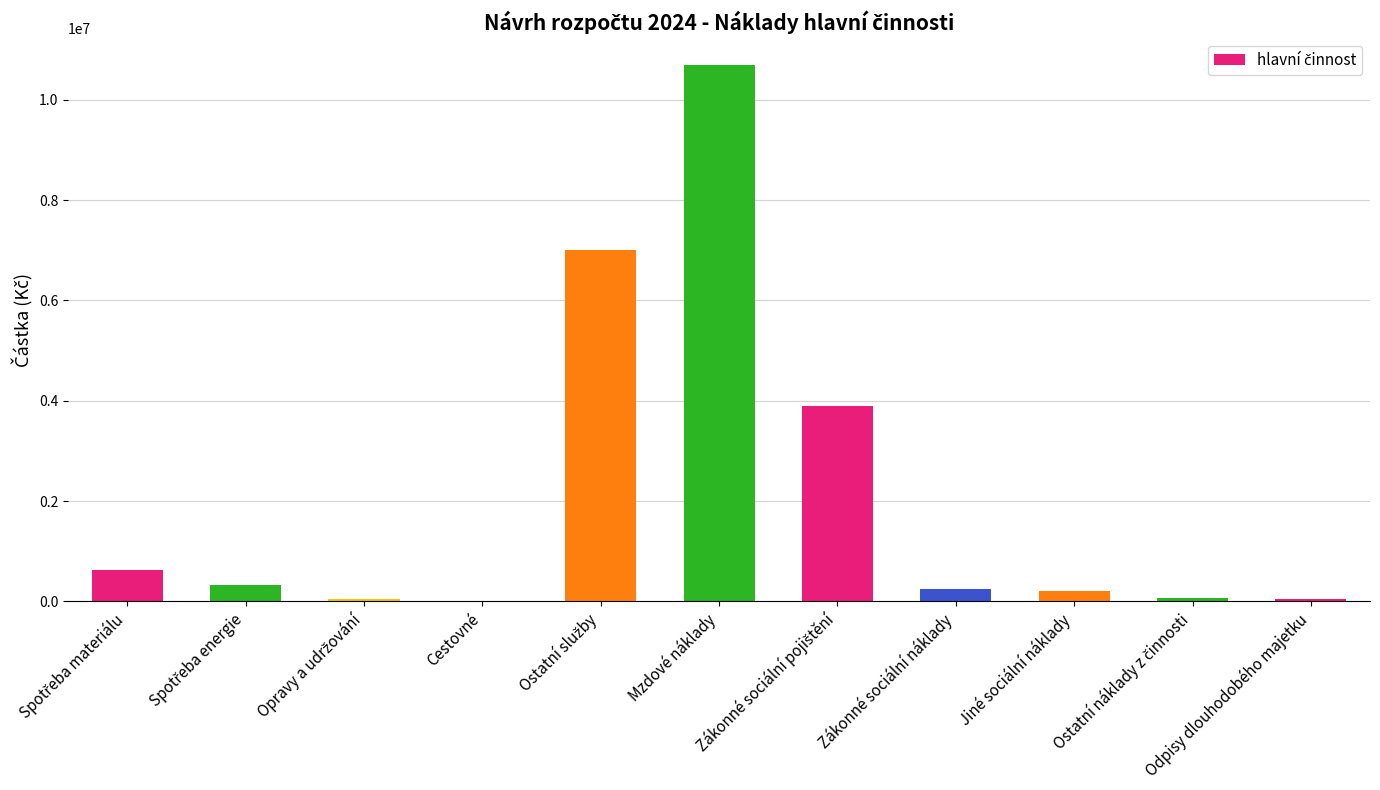

What is the sum of all values?

23177182